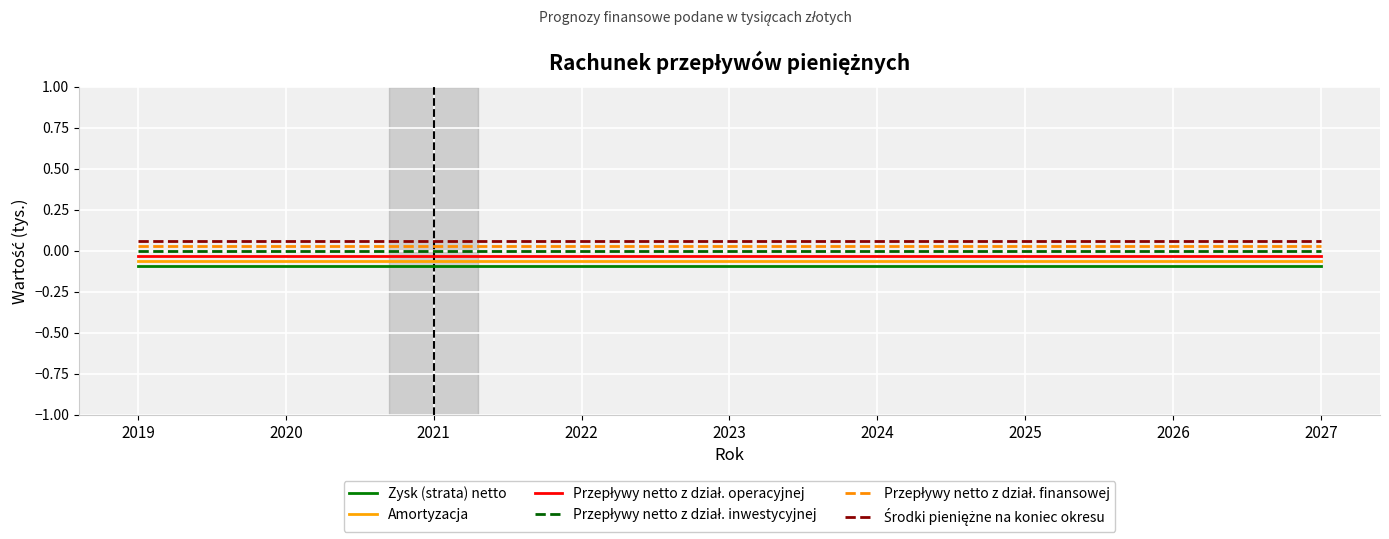

Reading left to right, list all the values displayed in this chart.

Zysk (strata) netto: 2019=-0.1	2020=-0.1	2021=-0.1	2022=-0.1	2023=-0.1	2024=-0.1	2025=-0.1	2026=-0.1	2027=-0.1
Amortyzacja: 2019=-0.1	2020=-0.1	2021=-0.1	2022=-0.1	2023=-0.1	2024=-0.1	2025=-0.1	2026=-0.1	2027=-0.1
Przepływy netto z dział. operacyjnej: 2019=-0.0	2020=-0.0	2021=-0.0	2022=-0.0	2023=-0.0	2024=-0.0	2025=-0.0	2026=-0.0	2027=-0.0
Przepływy netto z dział. inwestycyjnej: 2019=0.0	2020=0.0	2021=0.0	2022=0.0	2023=0.0	2024=0.0	2025=0.0	2026=0.0	2027=0.0
Przepływy netto z dział. finansowej: 2019=0.0	2020=0.0	2021=0.0	2022=0.0	2023=0.0	2024=0.0	2025=0.0	2026=0.0	2027=0.0
Środki pieniężne na koniec okresu: 2019=0.1	2020=0.1	2021=0.1	2022=0.1	2023=0.1	2024=0.1	2025=0.1	2026=0.1	2027=0.1